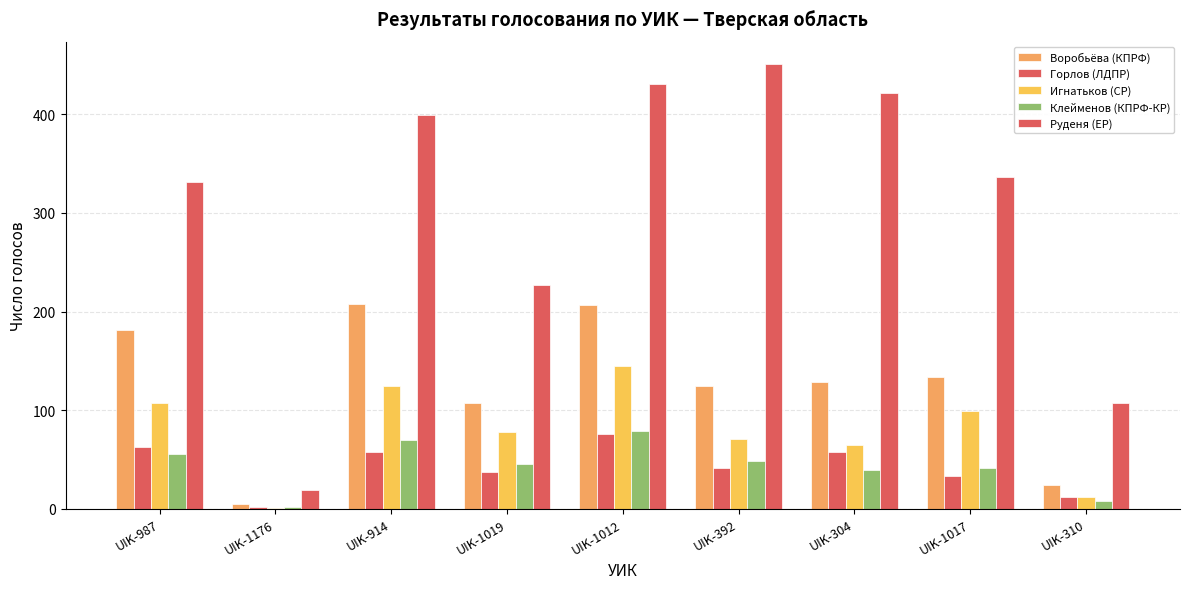

Are the bars horizontal?

No